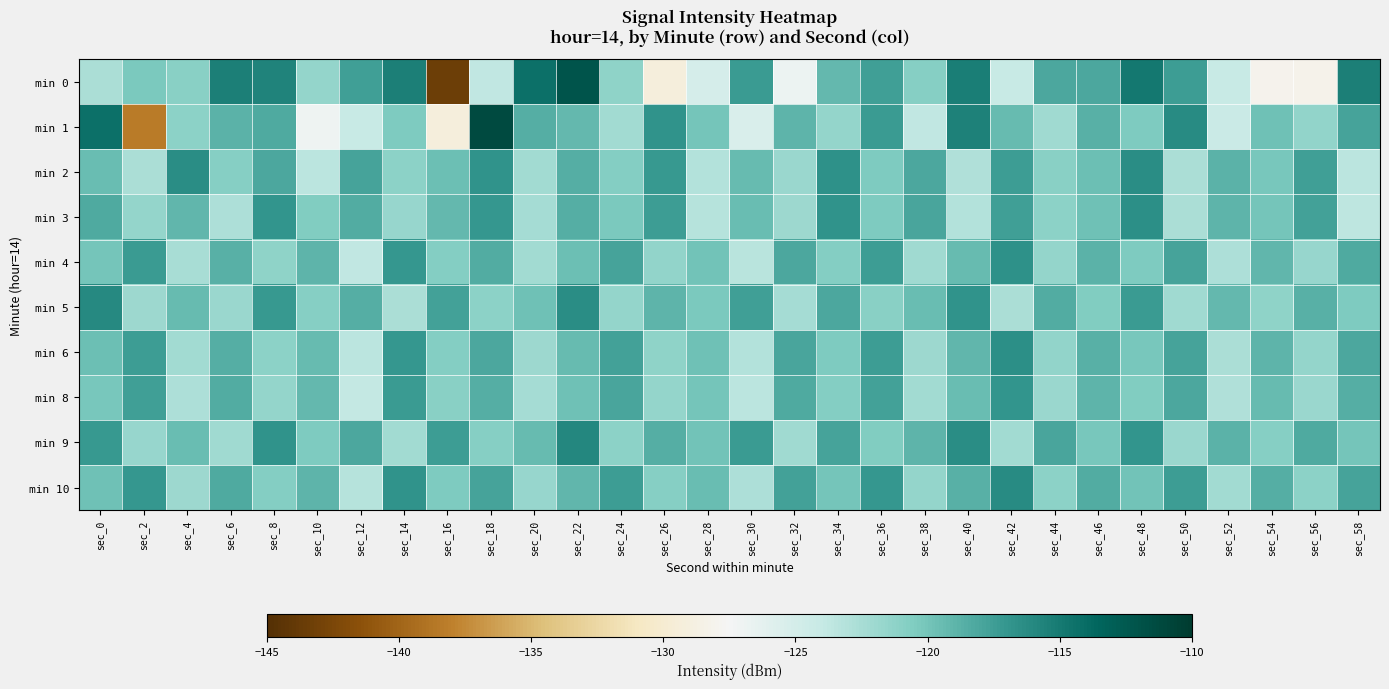

Rank the series at sec_8 from lowest to highest value.

min 8, min 4, min 6, min 10, min 1, min 2, min 5, min 3, min 9, min 0